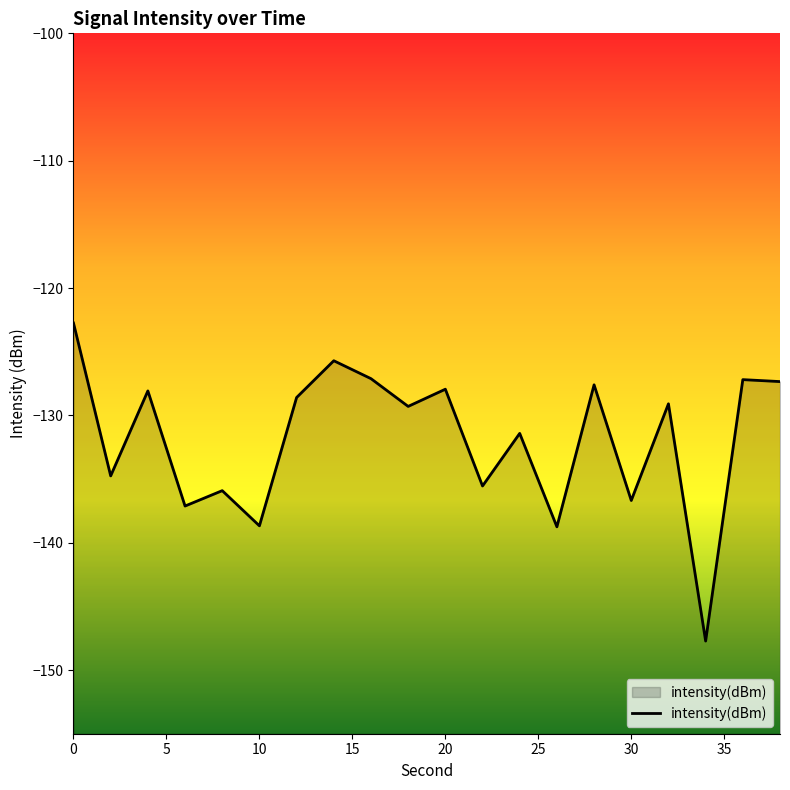

What is the difference between the maximum and minimum values?

25.0